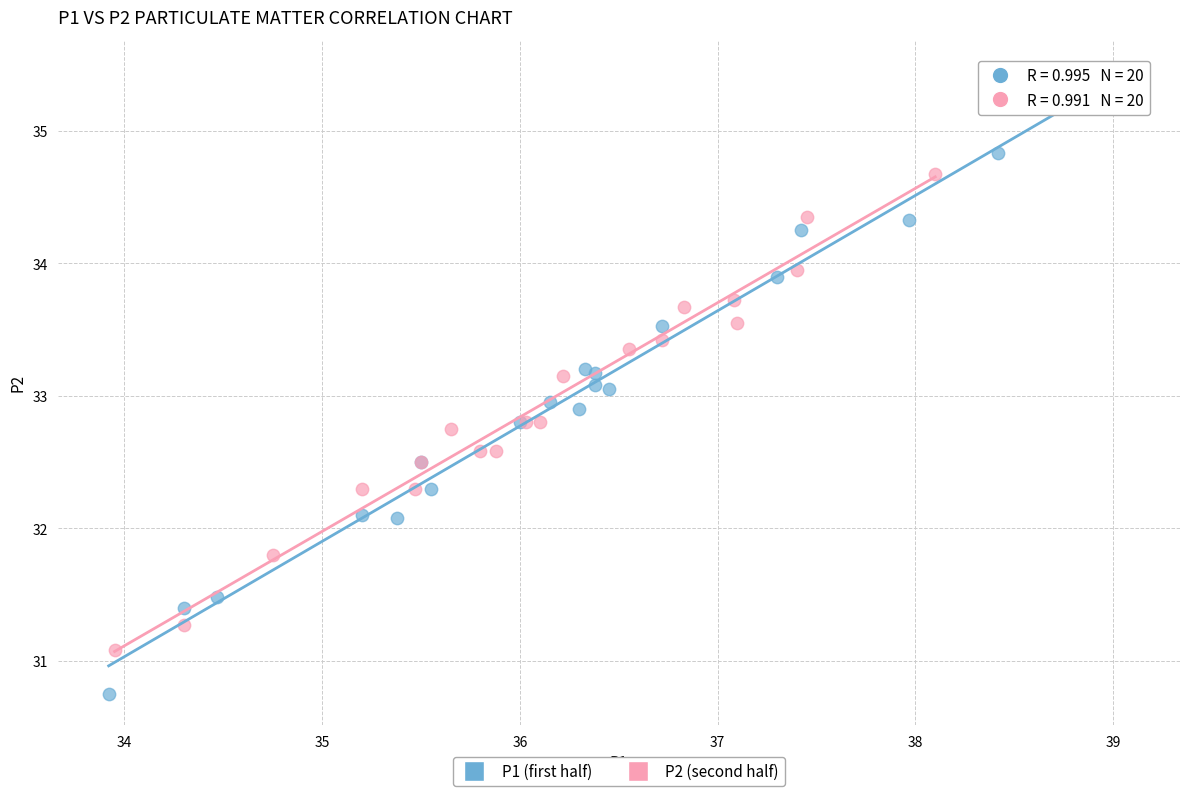

Which series reaches the maximum Y coordinate?

P1 (first half)